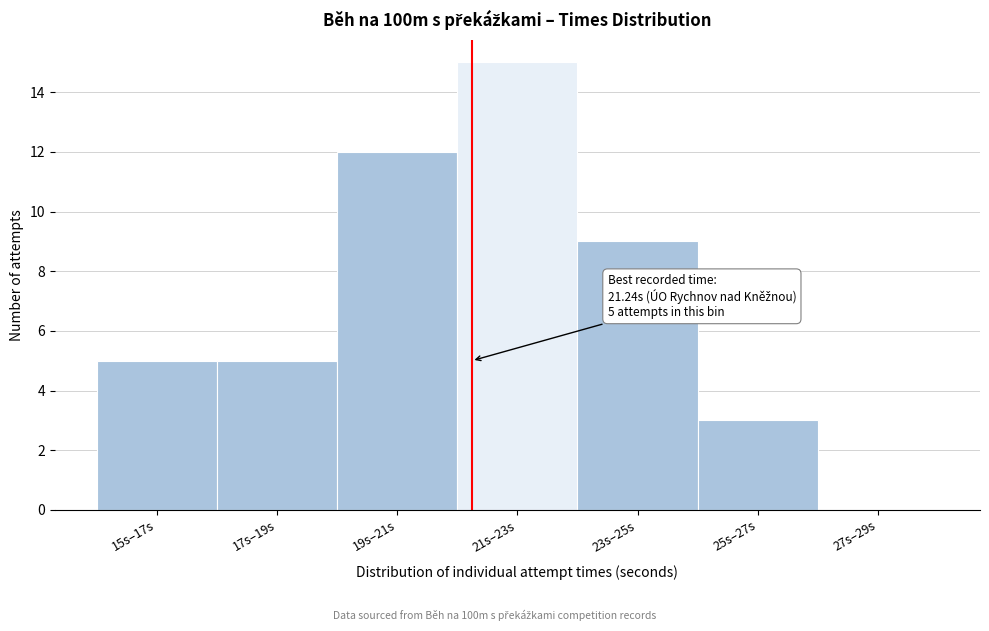

Reading right to left, extract all data points from this chart.

27s–29s=0	25s–27s=3	23s–25s=9	21s–23s=15	19s–21s=12	17s–19s=5	15s–17s=5